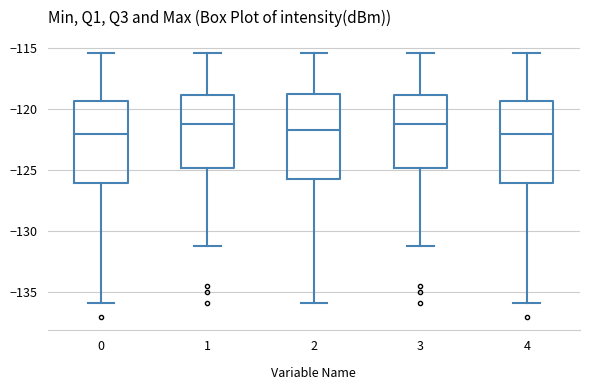

Where does the median line of the box at x = 4 sit on the y-axis? The values are not printed on the chart, so give them approximately, as read against the axis.

-122.0